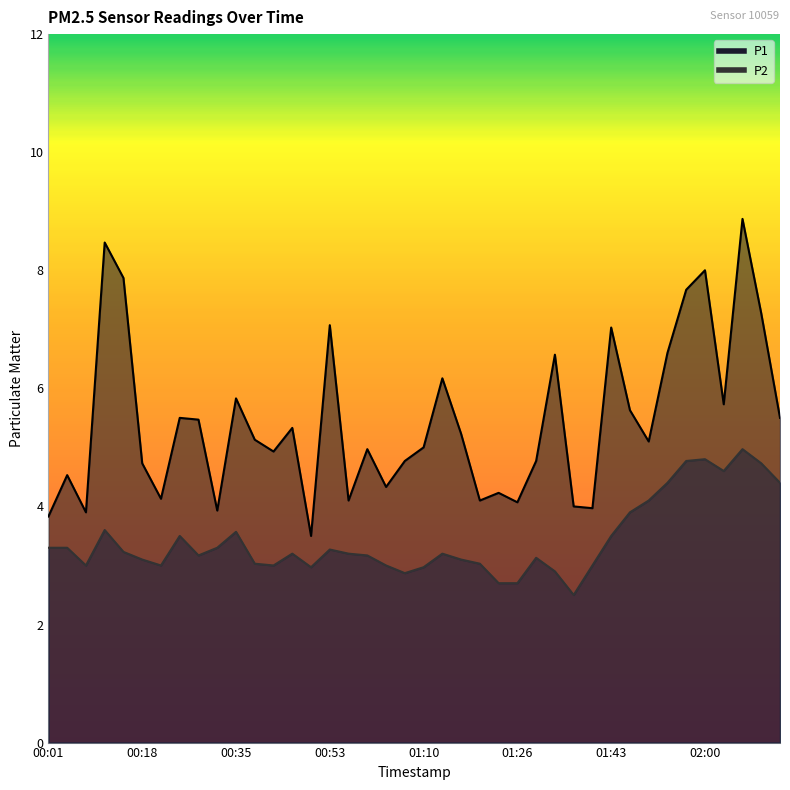

What is the highest value of the P1 series?

8.9